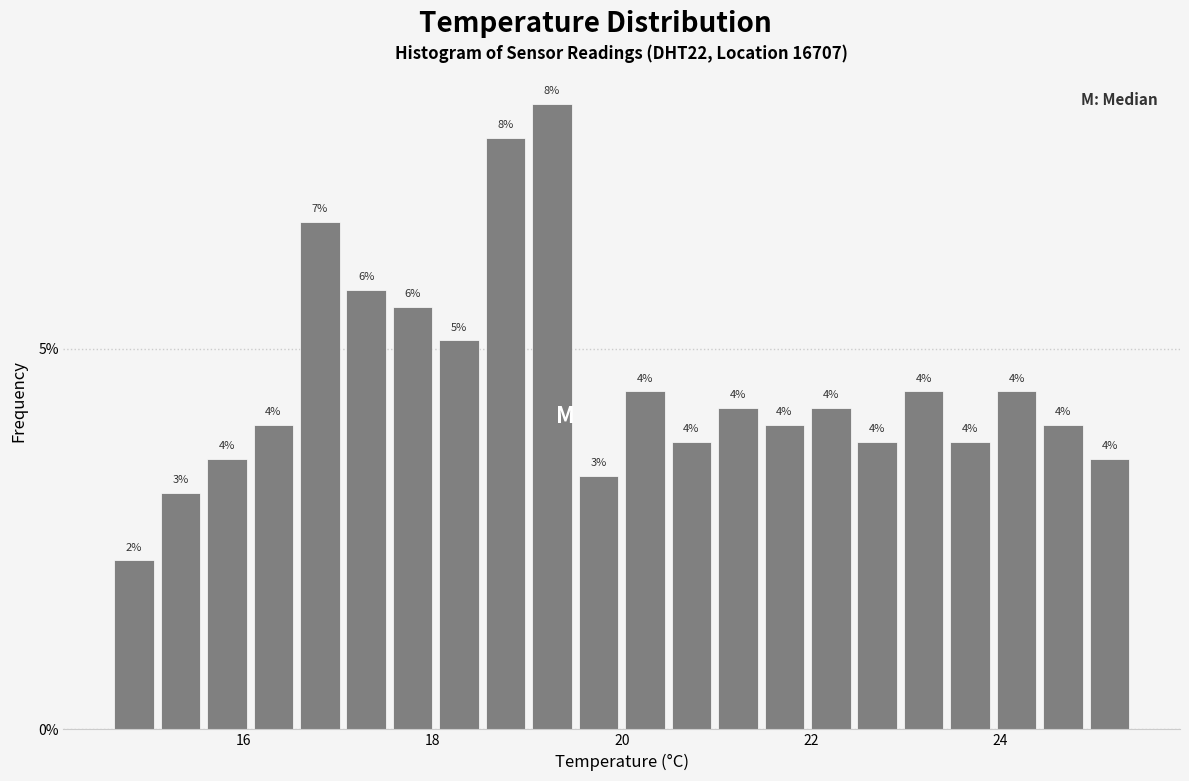

Read against the x-axis, roughly where is the centre of the tallest bar?

19.2